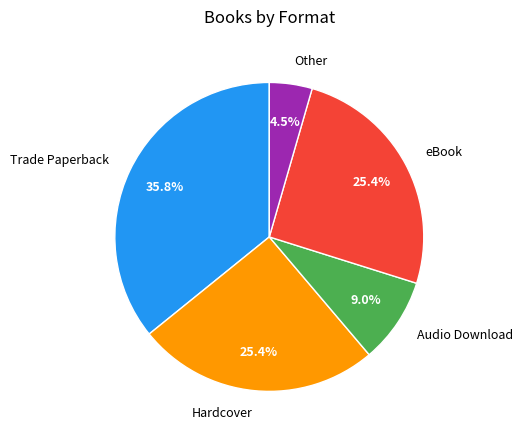

Between Trade Paperback and Audio Download, which is larger?

Trade Paperback